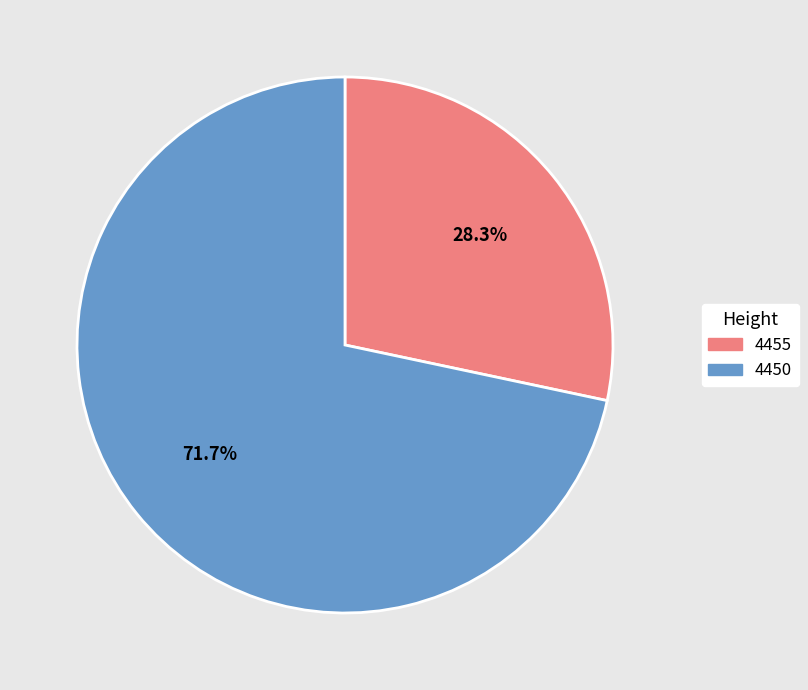

How many slices are in this pie chart?

2